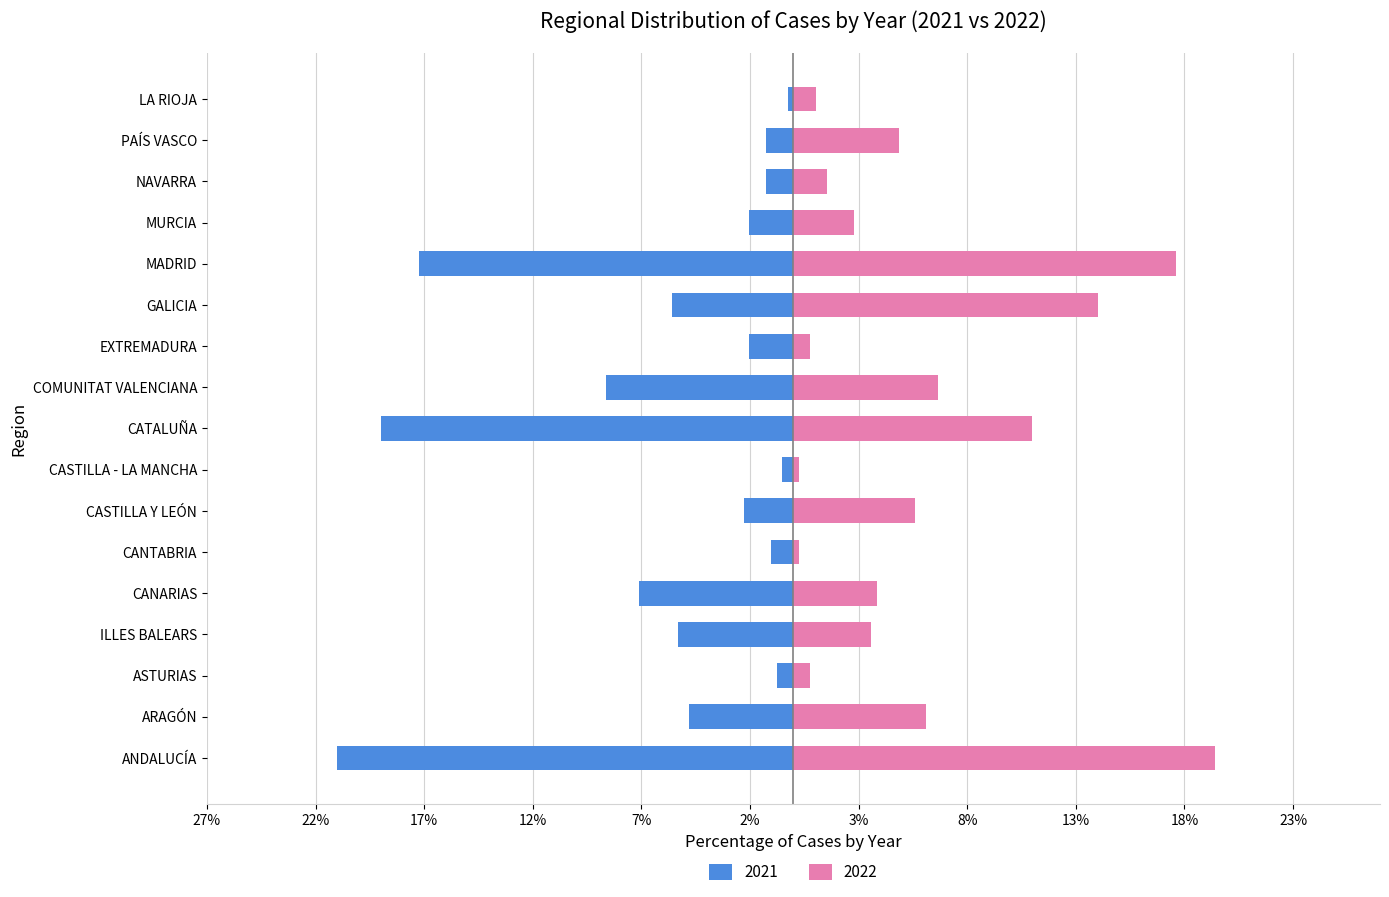

What is the difference between the maximum and minimum values in the 2021 series?

20.8